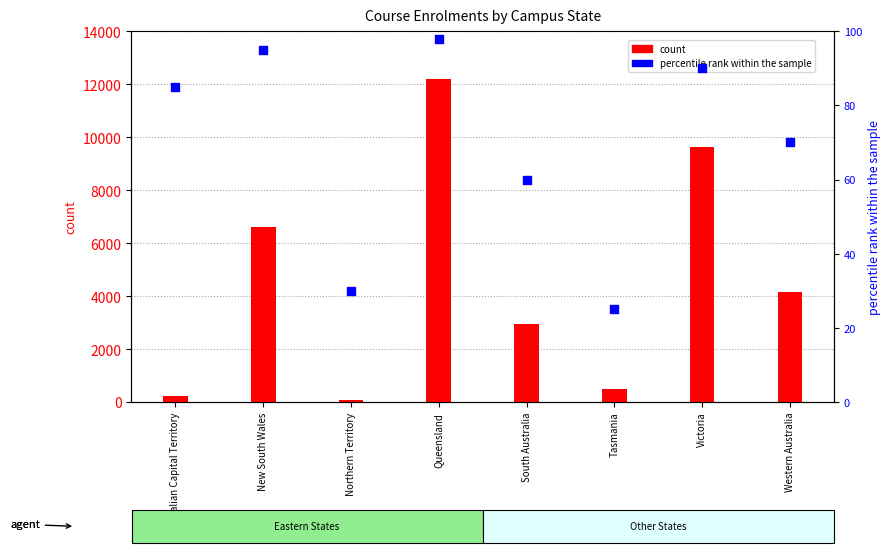

Which series reaches the maximum Y coordinate?

Health VFH Eligible